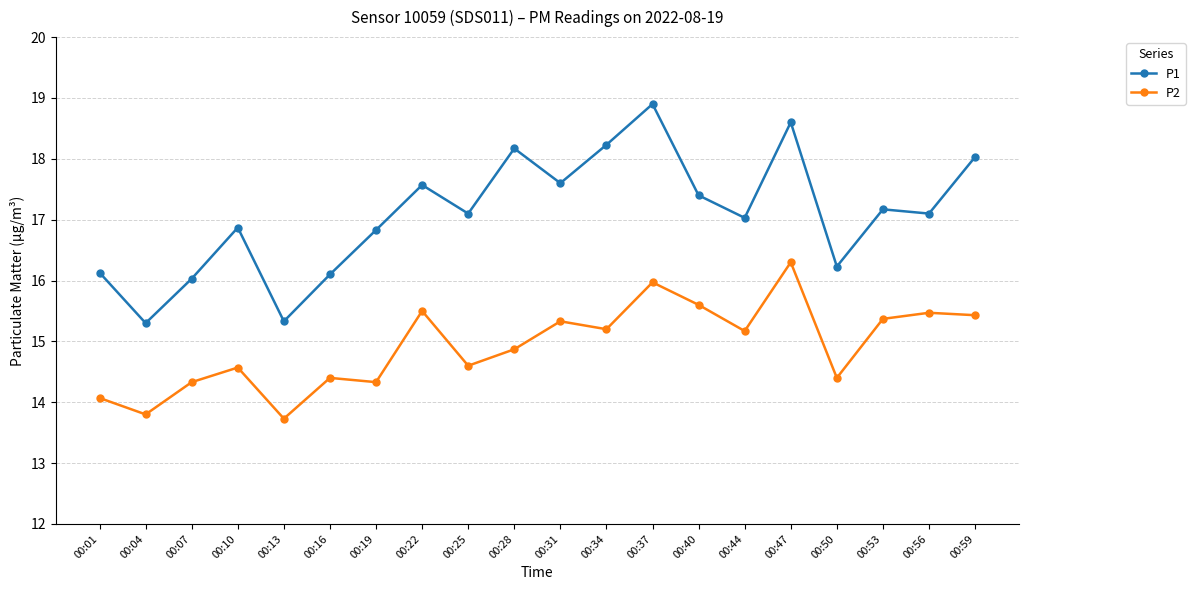

At which category does P2 reach its first local valley?

00:04